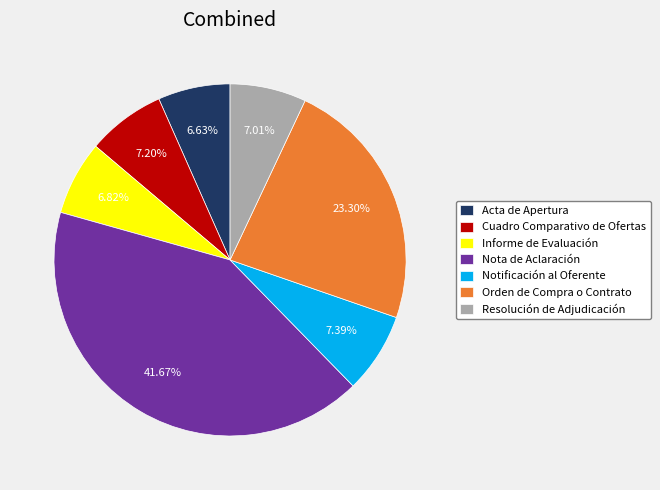

Approximately how many times larger is the value at Nota de Aclaración compared to Orden de Compra o Contrato?

1.8